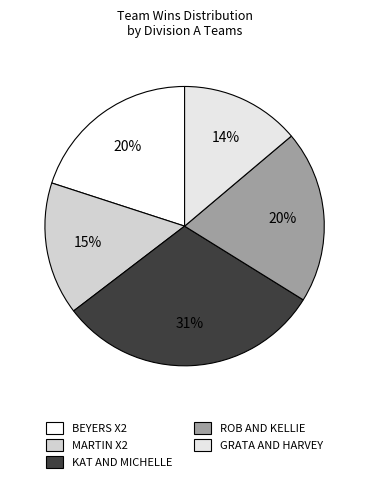

To the nearest percent, what is the difference between the GRATA AND HARVEY and KAT AND MICHELLE slice percentages?

17%